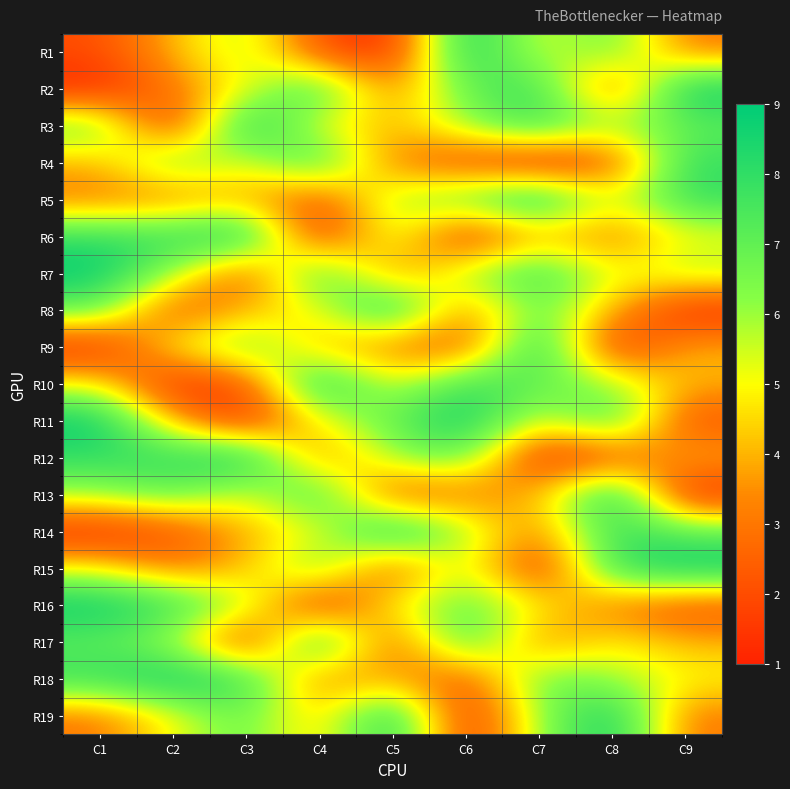

How many data points does each series have?

9